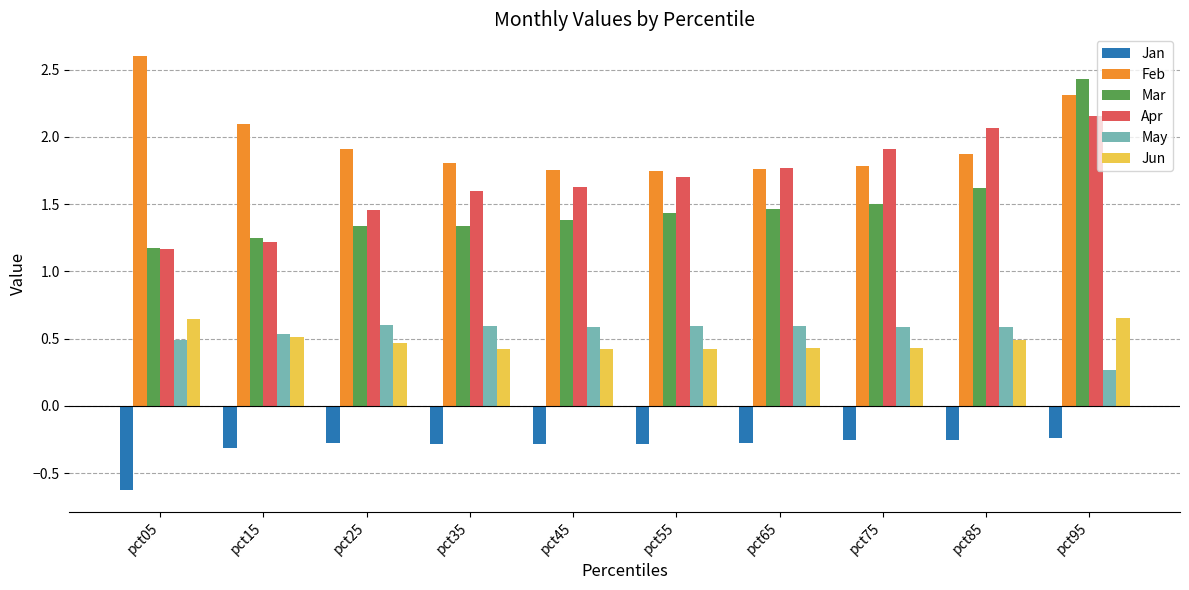

The Jun series shows 0.4 at pct75. True or false?

True